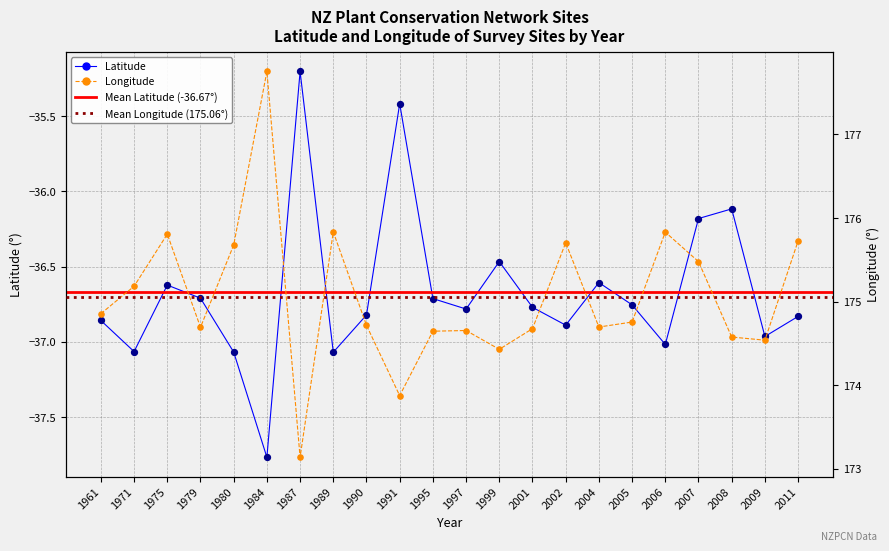

Which series contains the lowest Y value?

Latitude